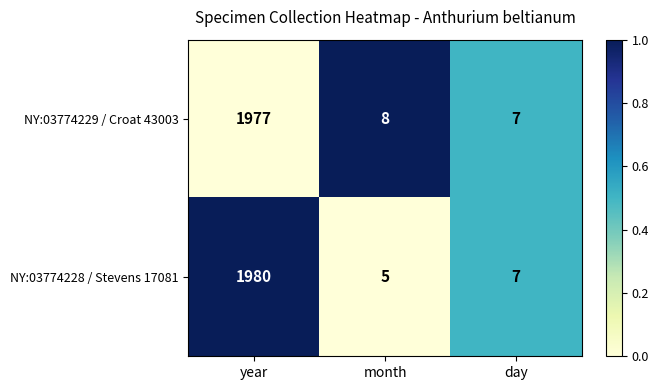

At which category is the sum across all series the highest?

year